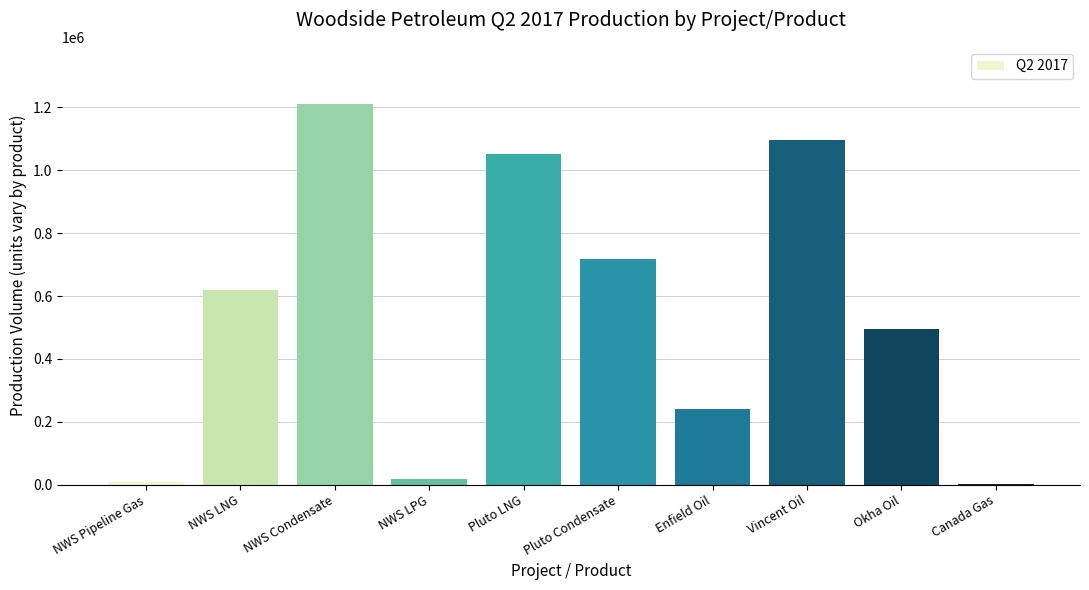

Which category has the highest value across all series?

NWS Condensate